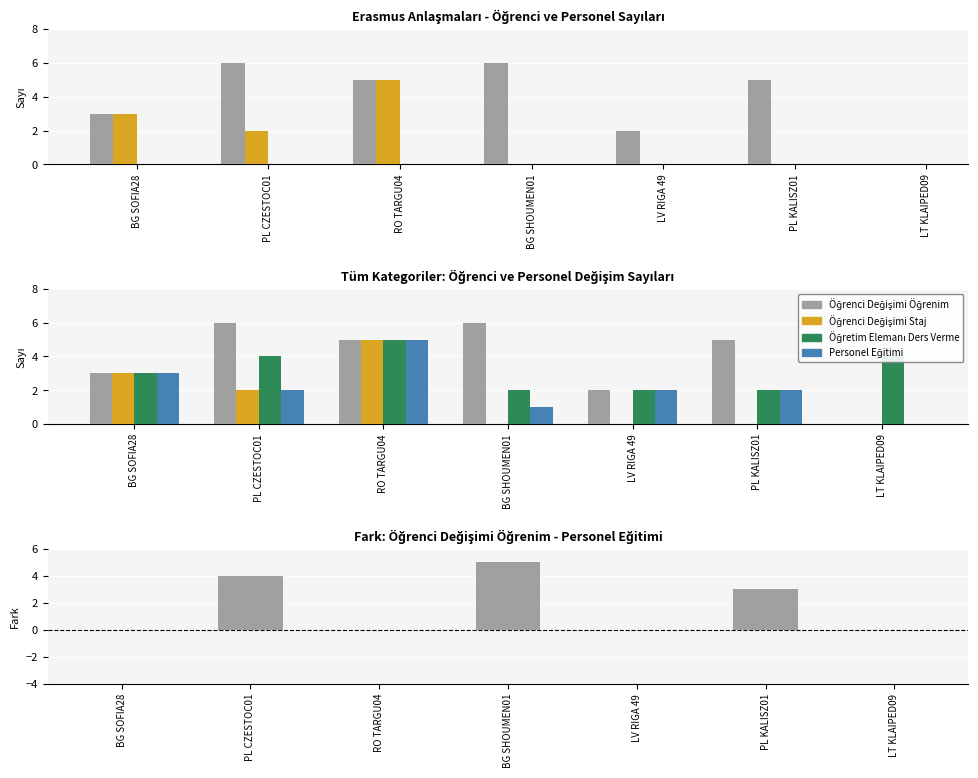

At which category is the sum across all series the highest?

RO TARGU04